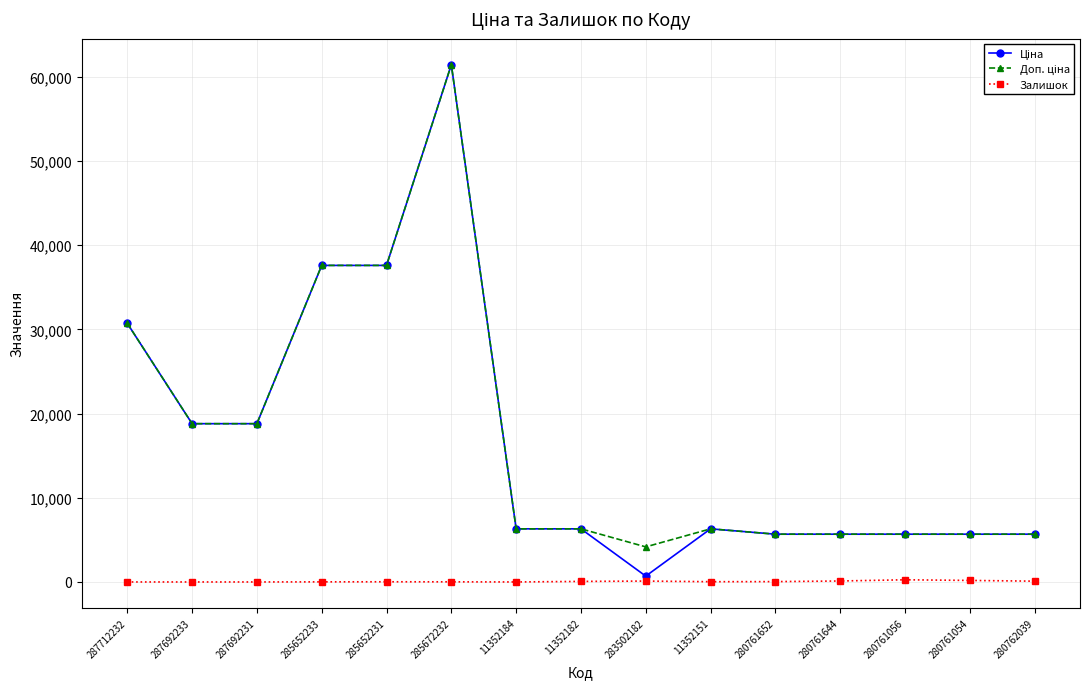

At which category is the sum across all series the highest?

285672232